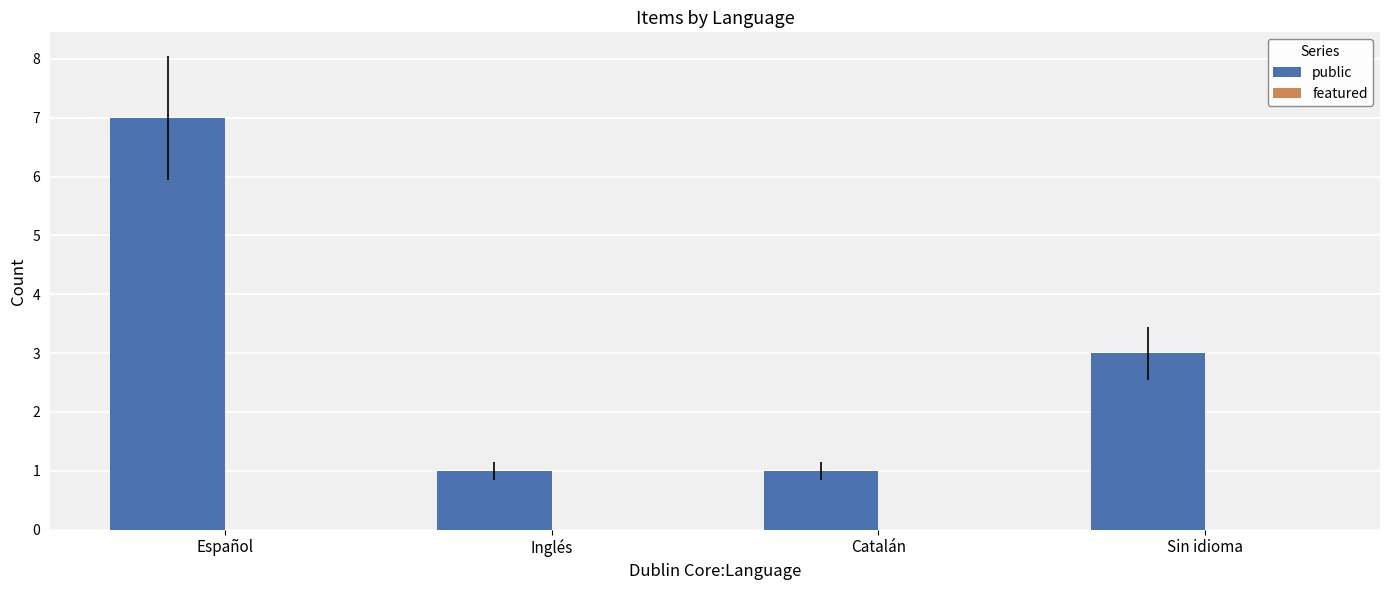

At which label is the value closest to 4?

Sin idioma